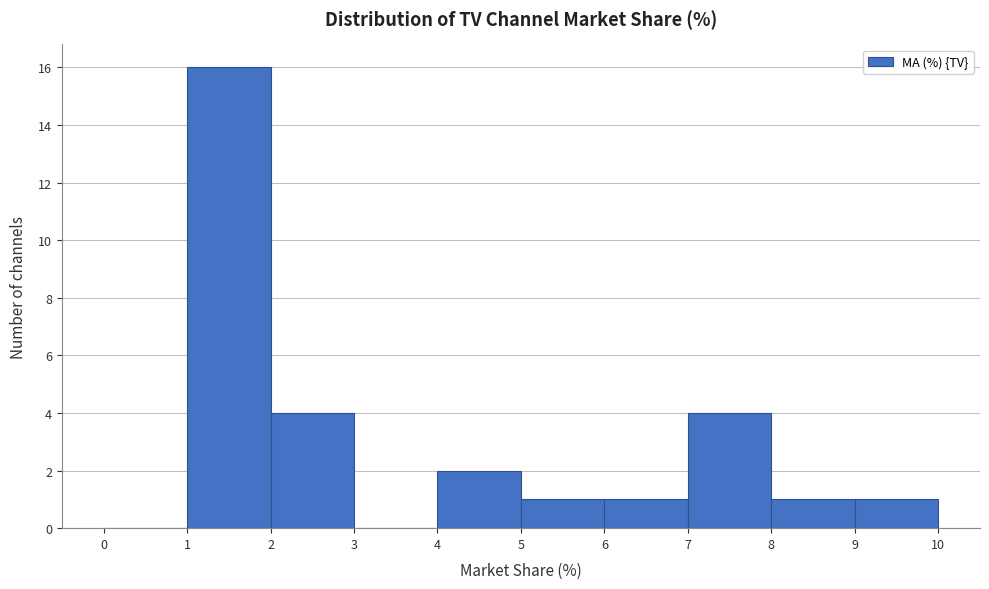

Over which range of the x-axis is the bar tallest?

1 to 2